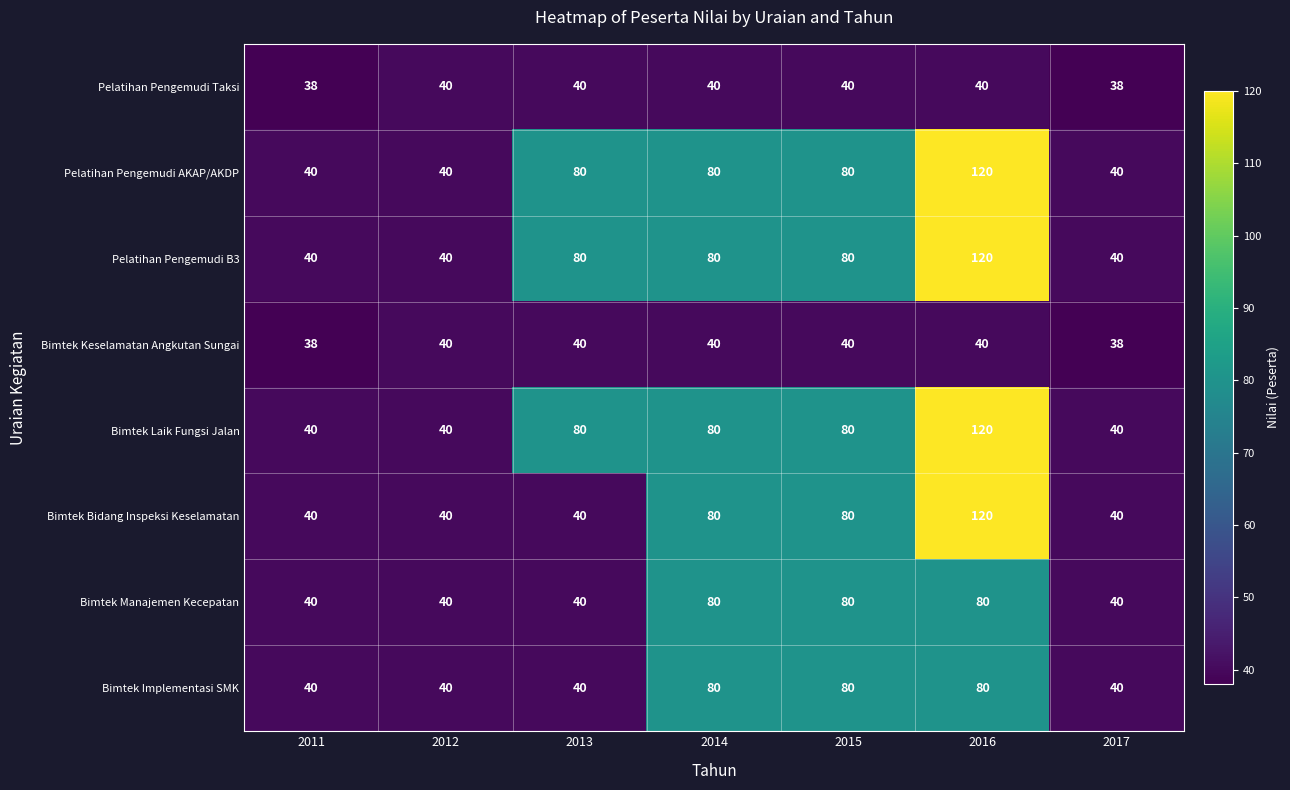

Is it true that Bimtek Bidang Inspeksi Keselamatan equals 161 at 2016?

False